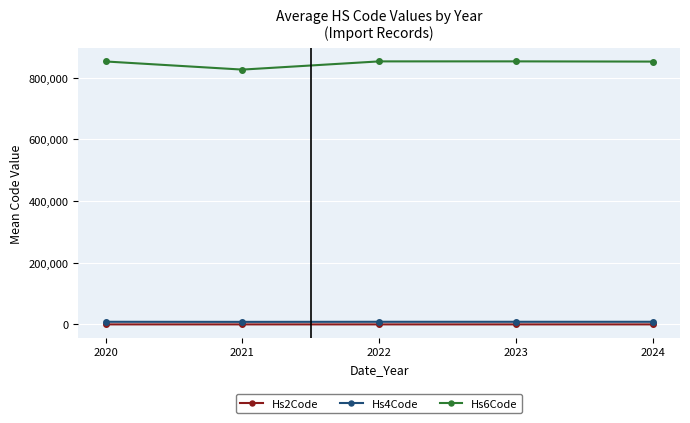

True or false: Hs6Code and Hs4Code intersect in this chart.

False